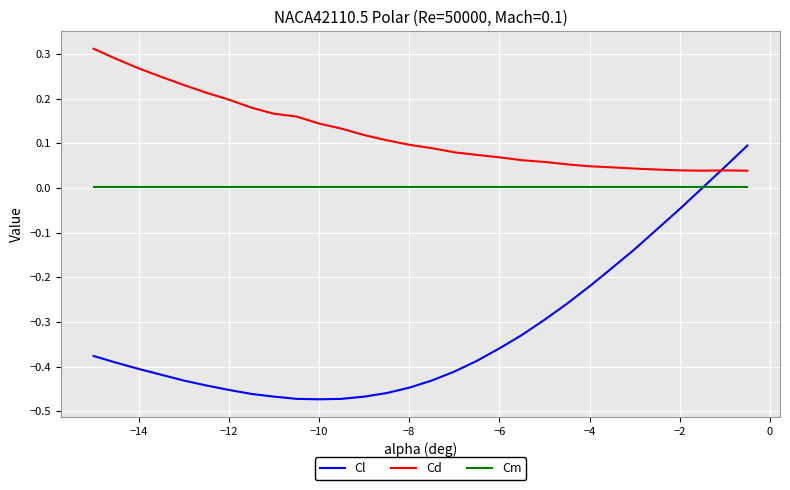

Is this an area chart (filled region under the line)?

No